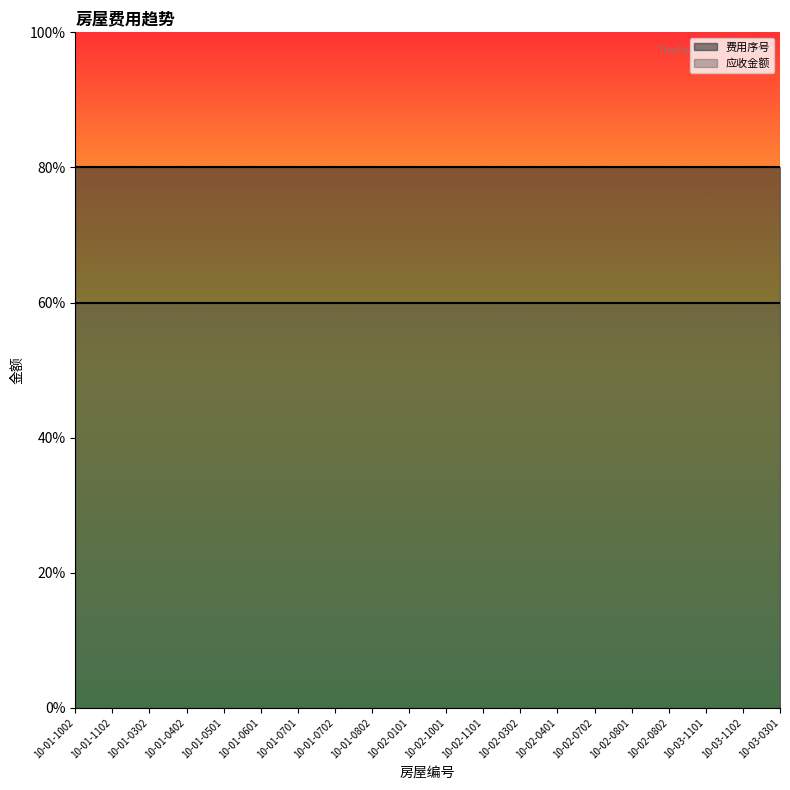

Count the number of data series in this chart.

2